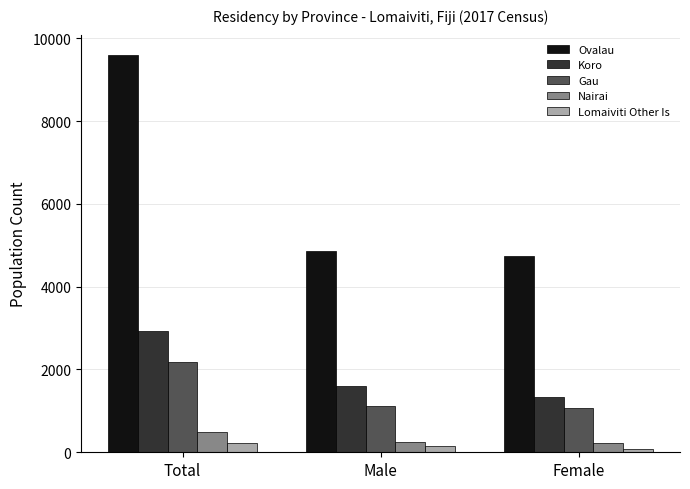

How many bars are there in total?

15